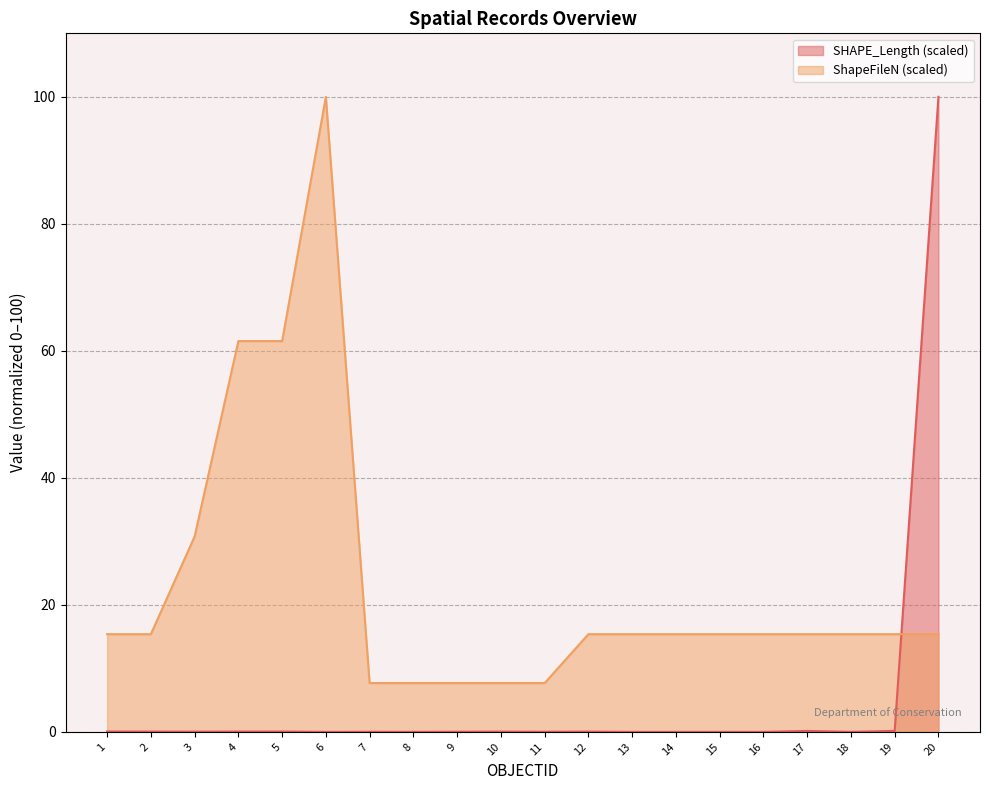

What is the average value of the ShapeFileN series?

23.1